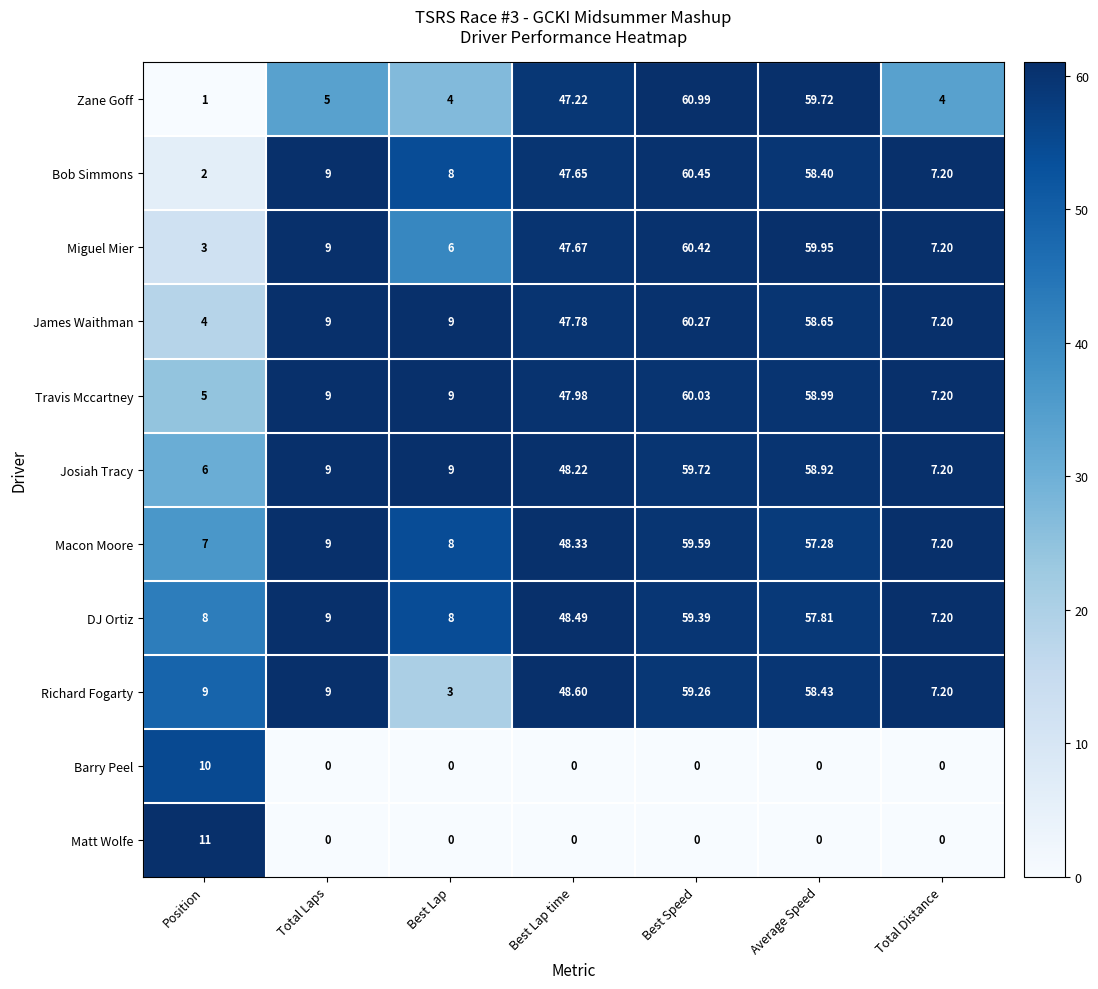

At how many categories does at least one series exceed 0?

7